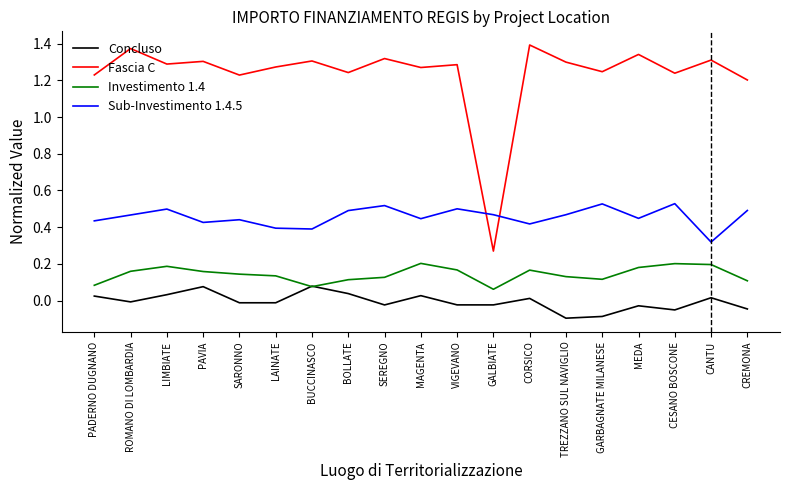

True or false: Concluso and Fascia C cross at least once.

False